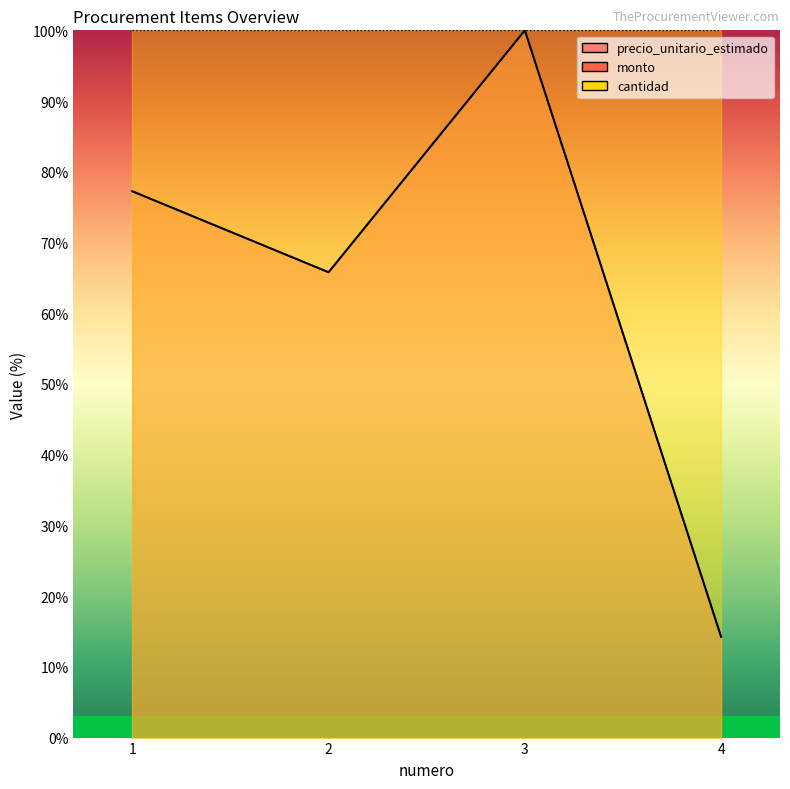

What is the difference between the maximum and minimum values in the precio_unitario_estimado series?

85.8